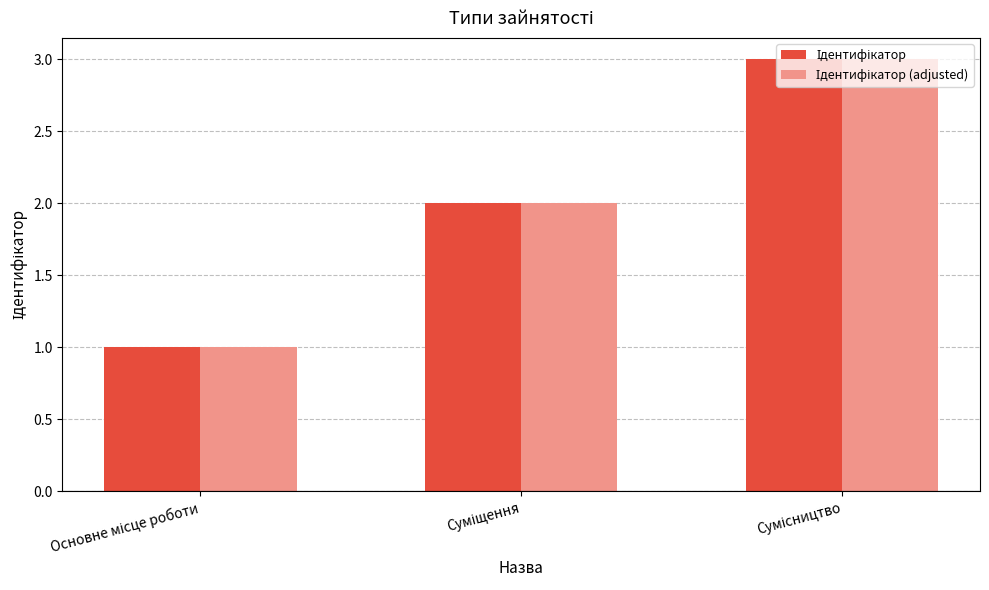

At which label does Ідентифікатор reach its minimum?

Основне місце роботи